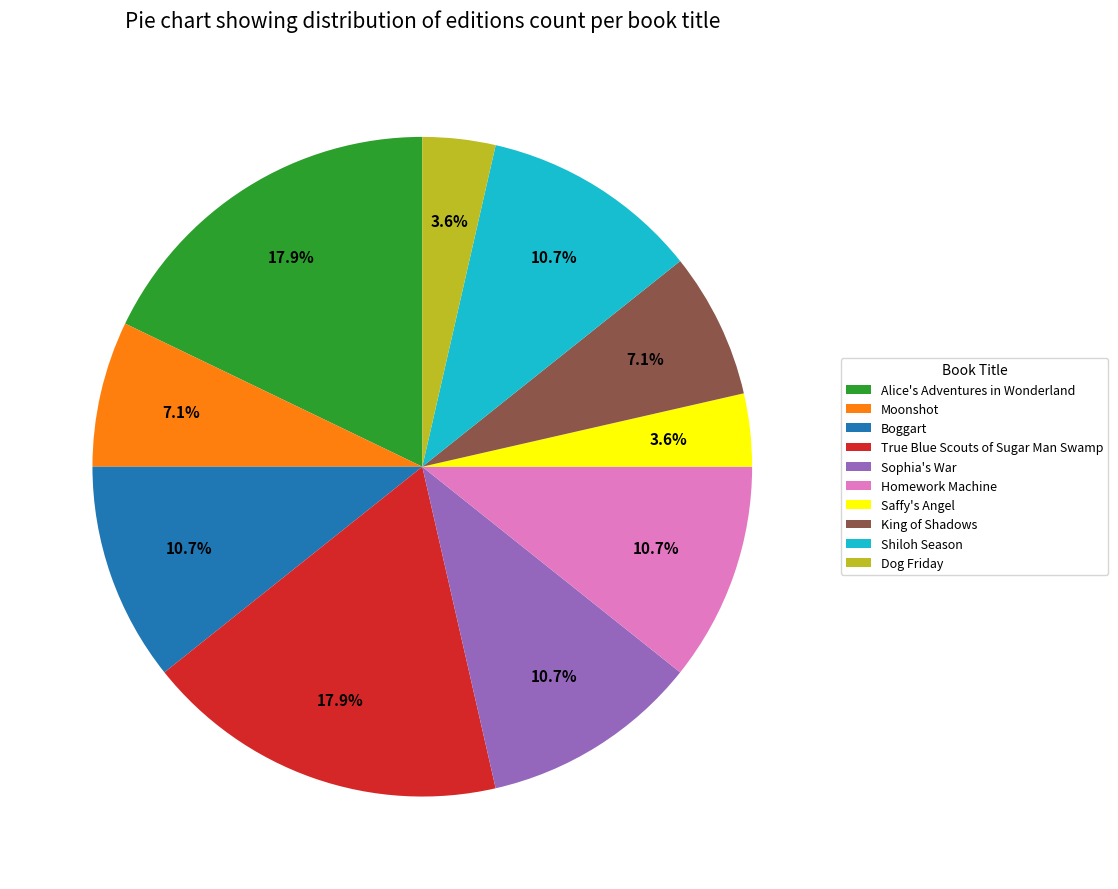

Is there any slice that represents more than half of the pie?

No